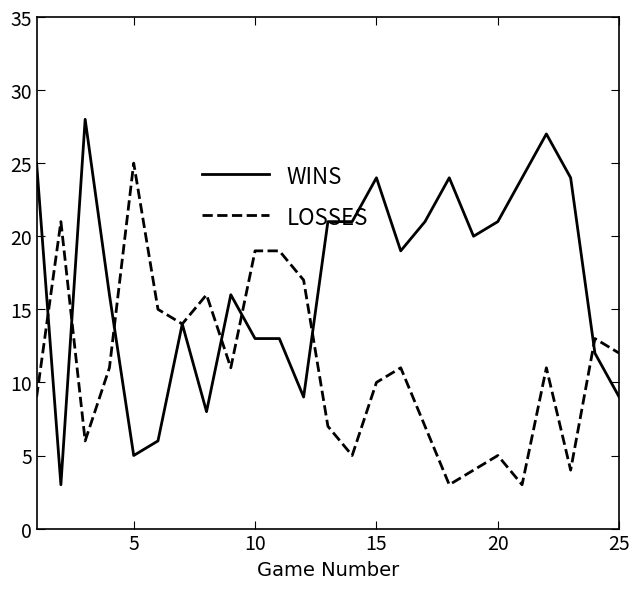

What is the greatest value displayed?

28